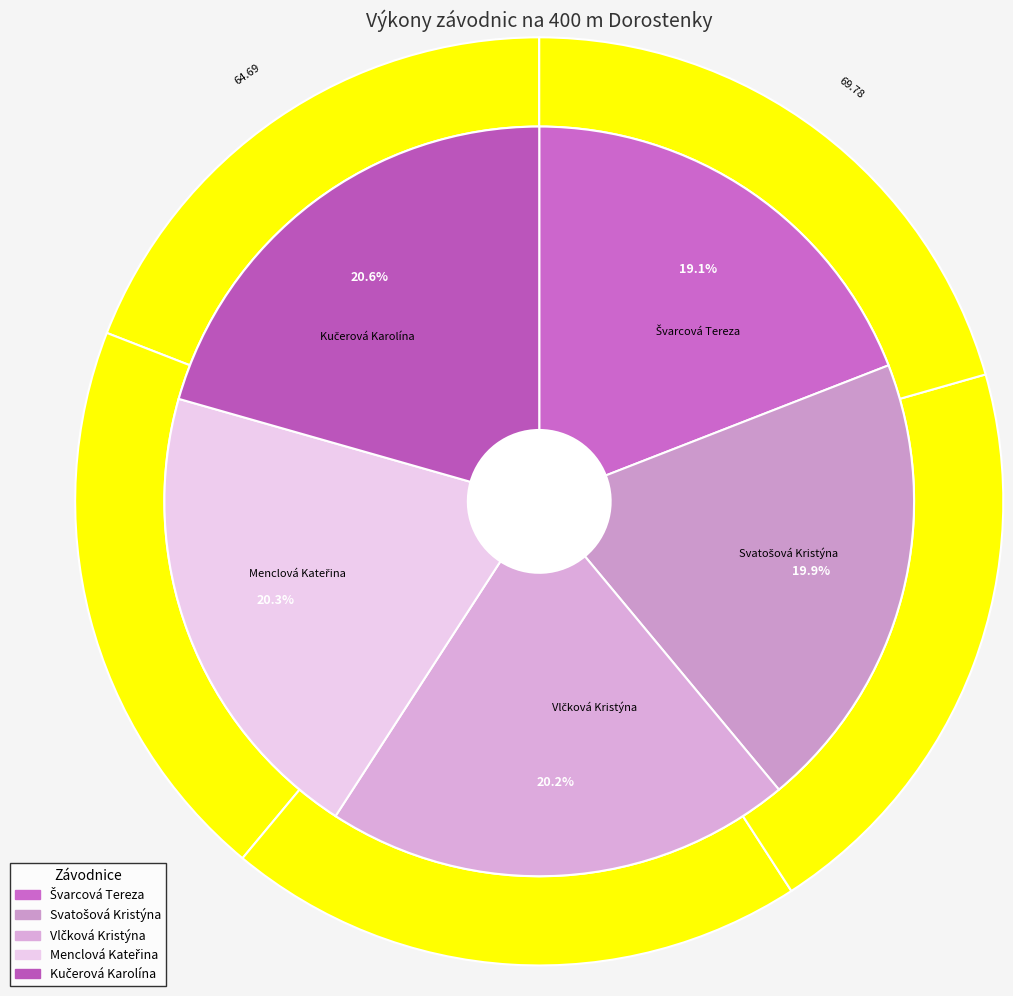

What is the change in value from Švarcová Tereza to Svatošová Kristýna?

+2.7